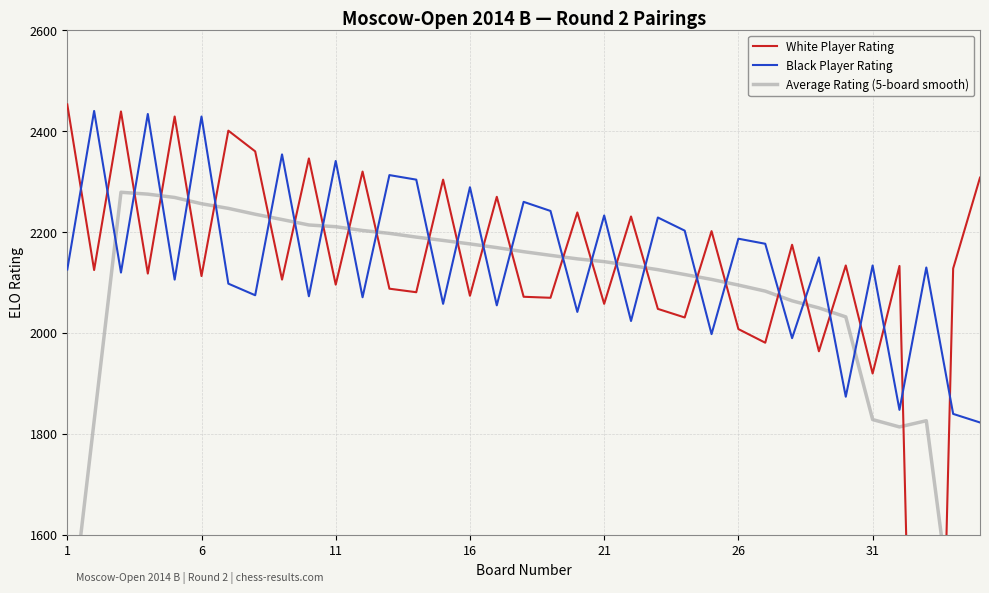

The value of Black Player Rating at 6 is 2428. True or false?

True